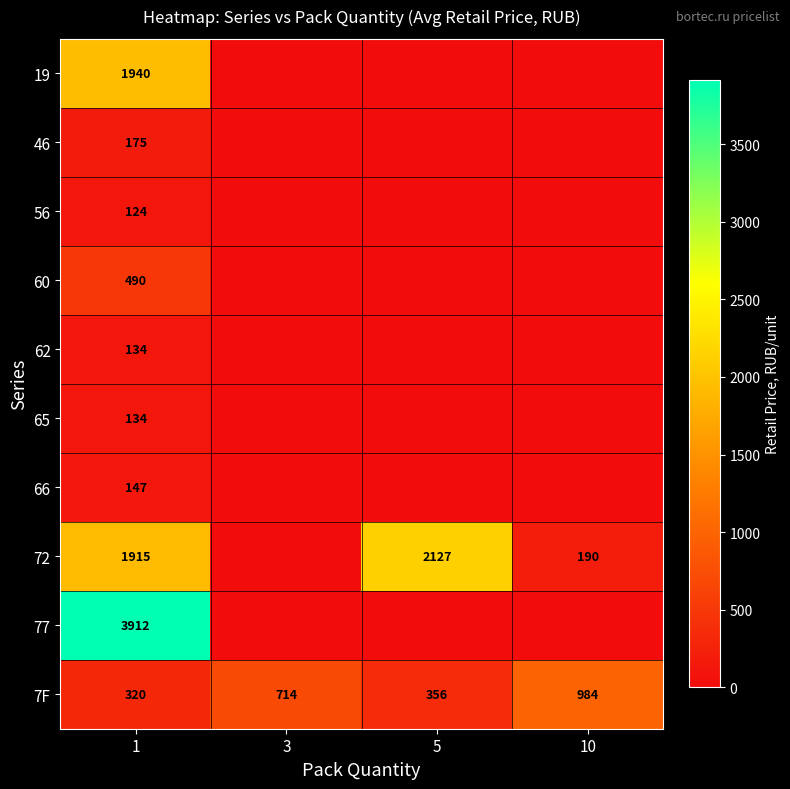

True or false: 7F has a value of 714 at 3.

True